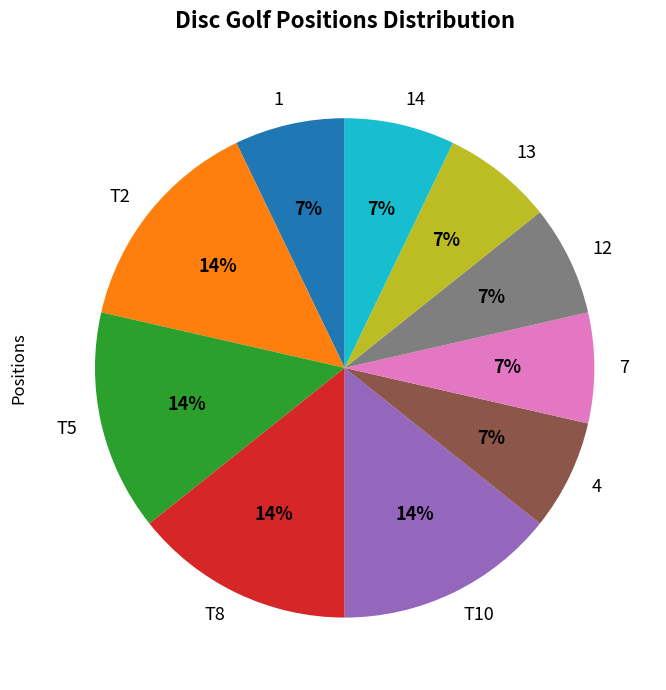

Count the number of slices in the pie.

10